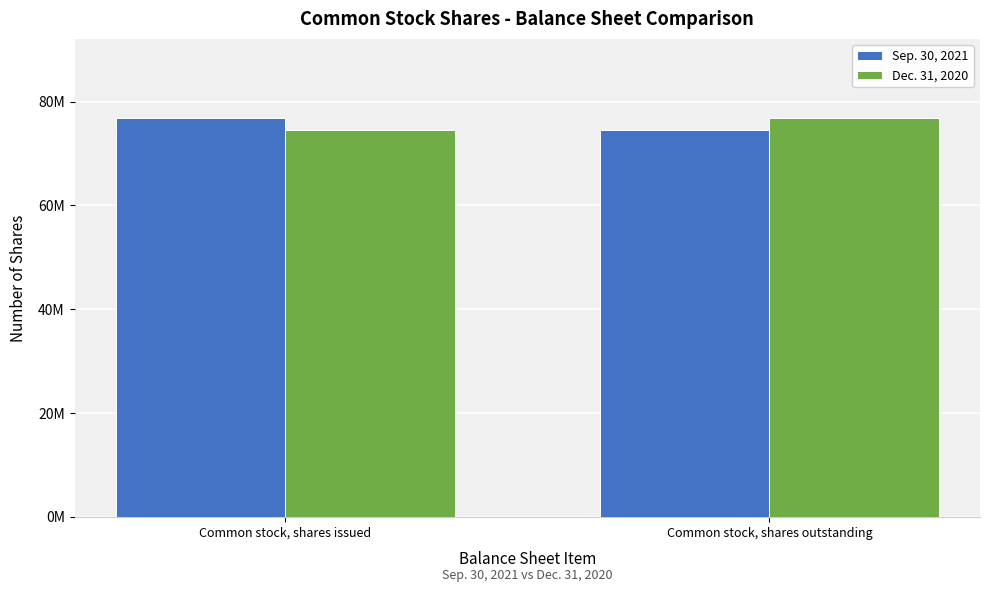

Reading left to right, extract all data points from this chart.

Sep. 30, 2021: Common stock, shares issued=76735000	Common stock, shares outstanding=74536000
Dec. 31, 2020: Common stock, shares issued=74536000	Common stock, shares outstanding=76735000